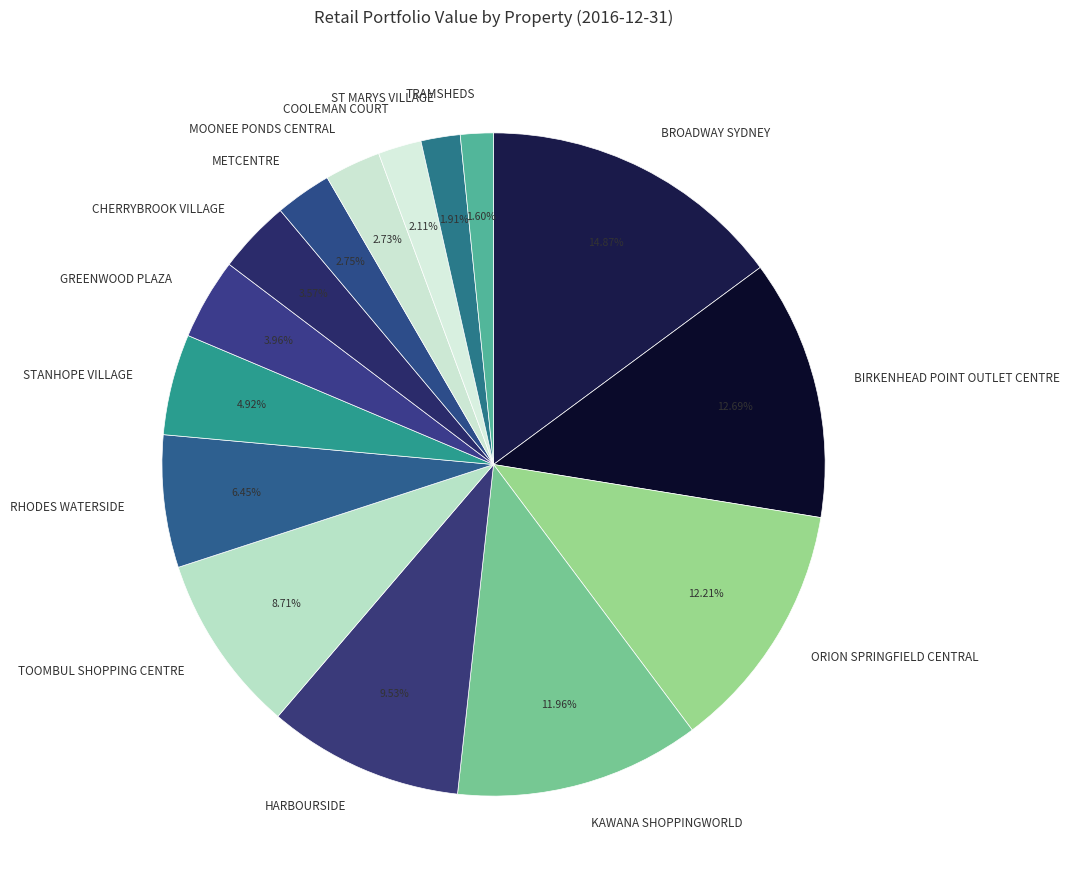

What is the largest slice in the pie chart?

BROADWAY SYDNEY